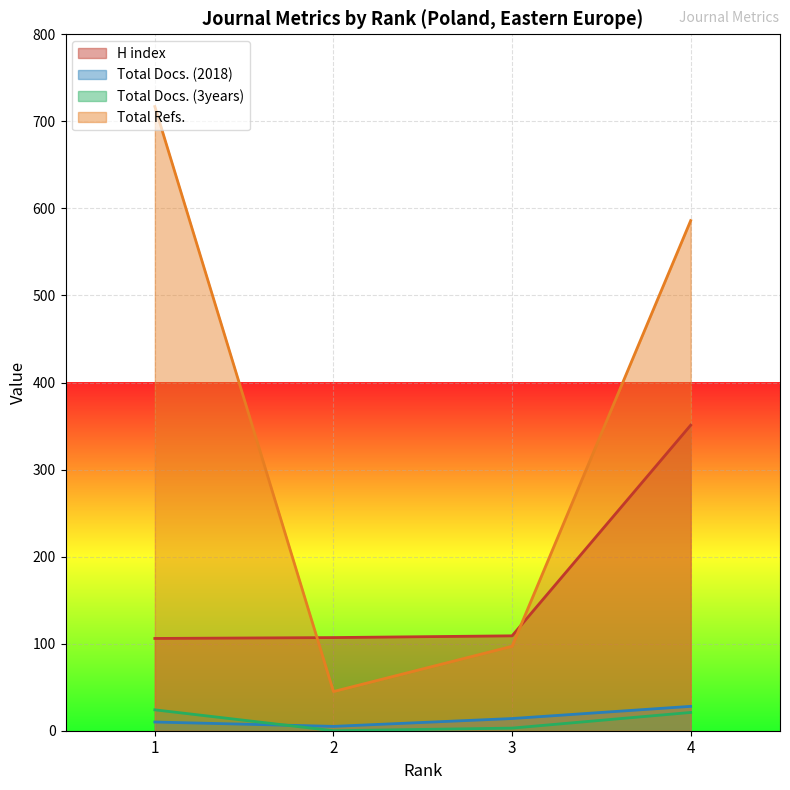

Which series changed the most between 1 and 4?

H index